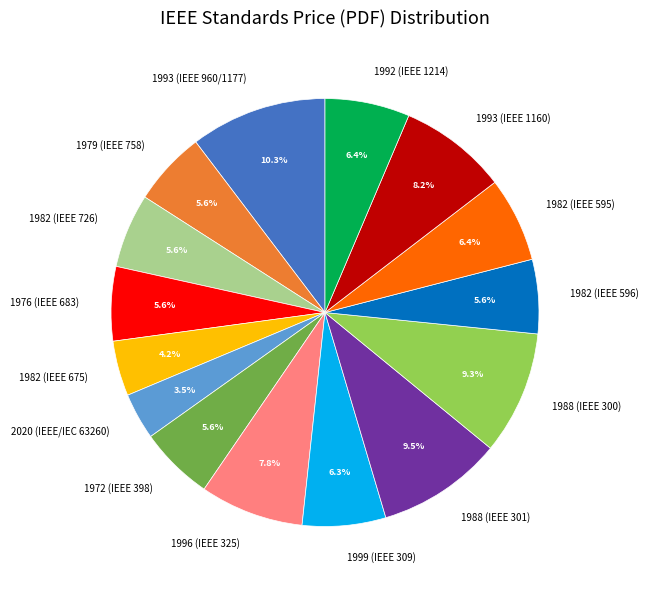

Count the number of slices in the pie.

15